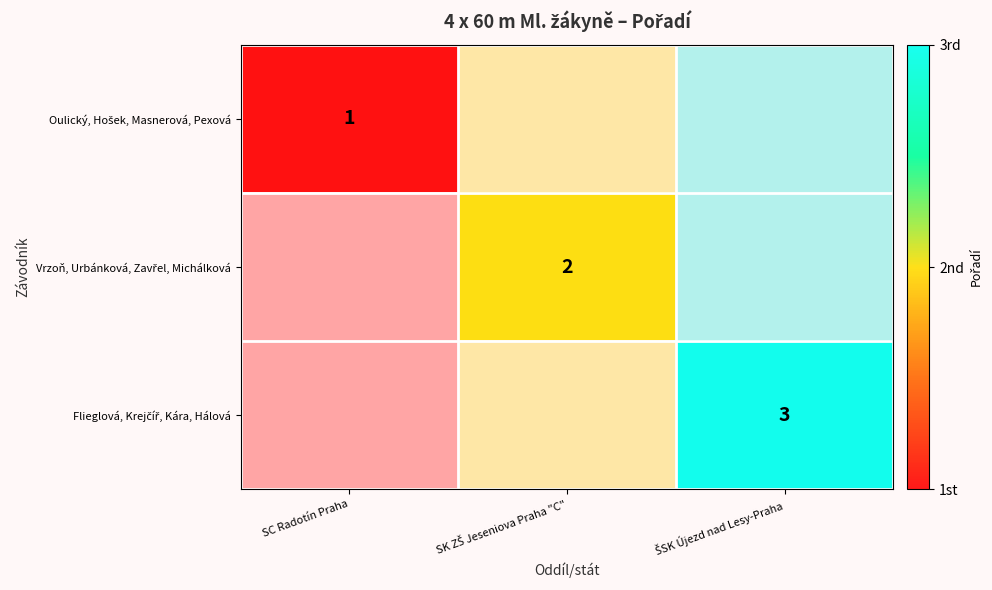

List the series in order of their overall mean, lowest first.

Oulický, Hošek, Masnerová, Pexová, Vrzoň, Urbánková, Zavřel, Michálková, Flieglová, Krejčíř, Kára, Hálová